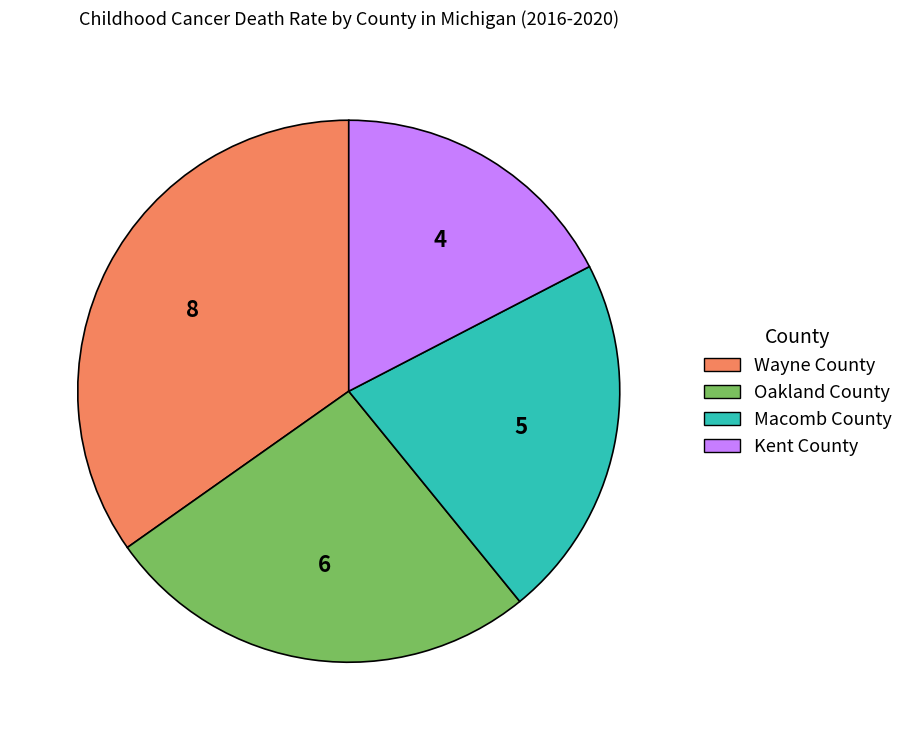

Rank the categories by value from highest to lowest.

Wayne County, Oakland County, Macomb County, Kent County